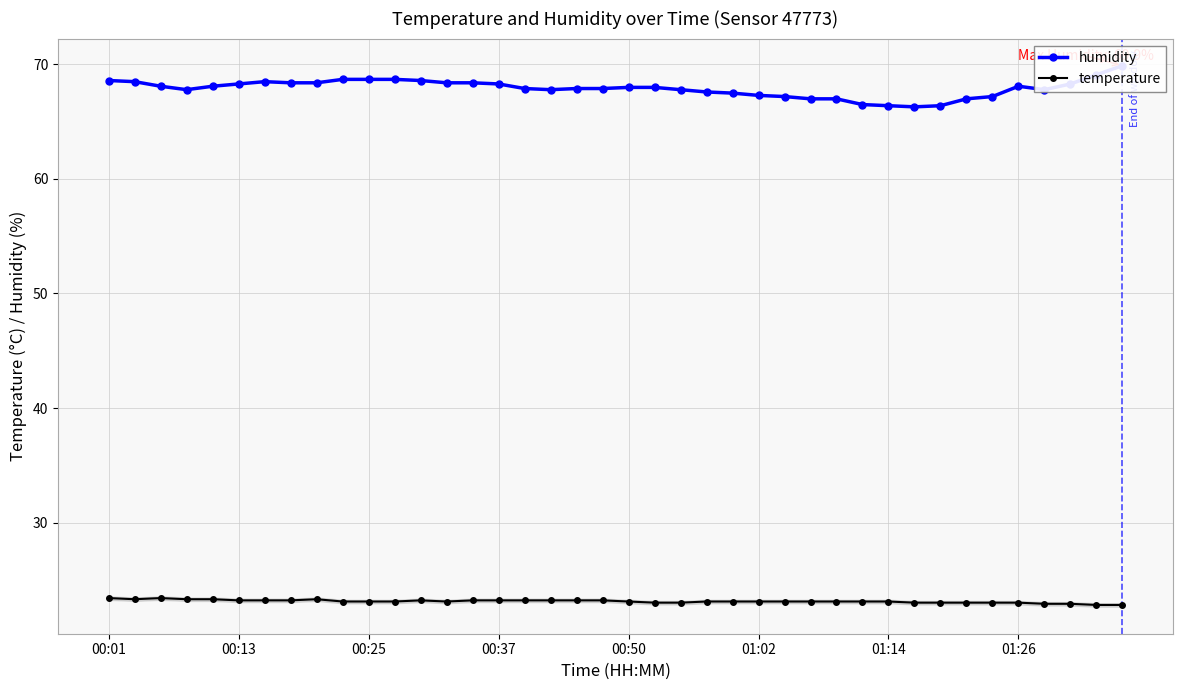

Is it true that temperature equals 23.2 at 00:13?

True